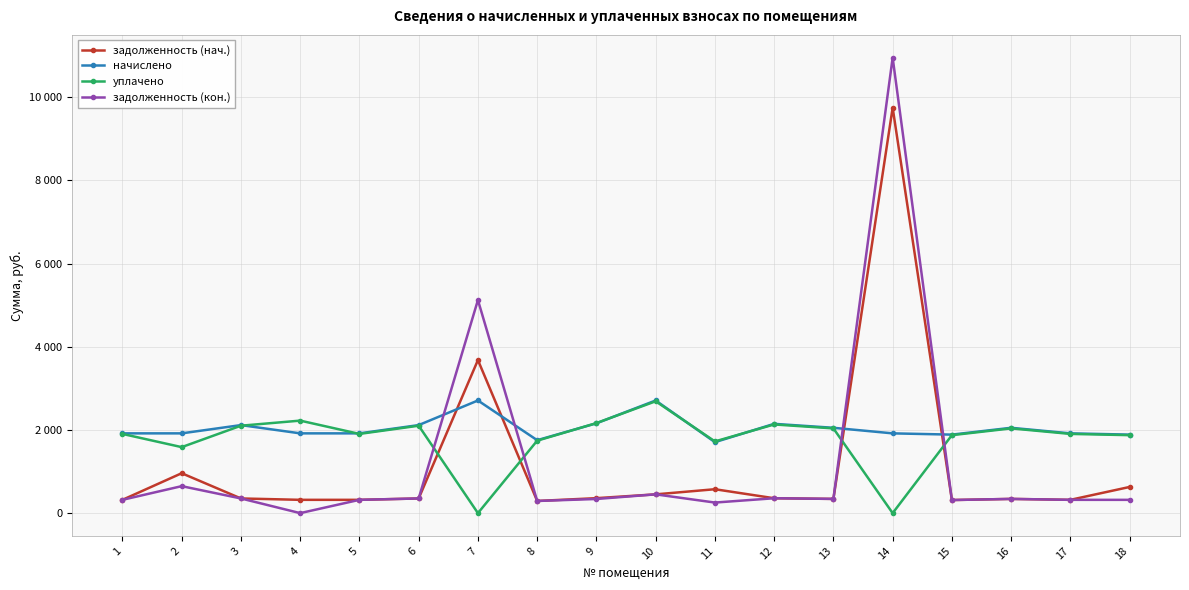

What are all the series names shown in the legend?

задолженность (нач.), начислено, уплачено, задолженность (кон.)